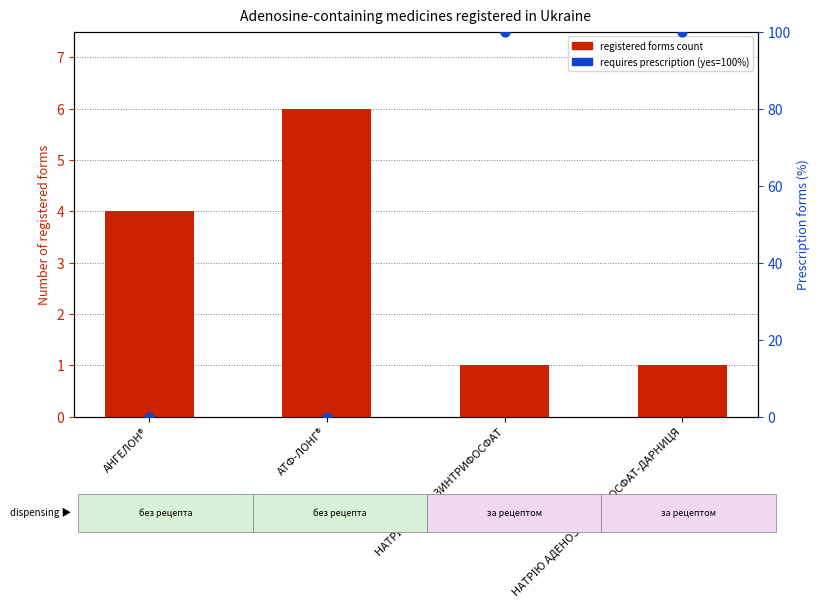

What is the total value across all series at АНГЕЛОН®?

4